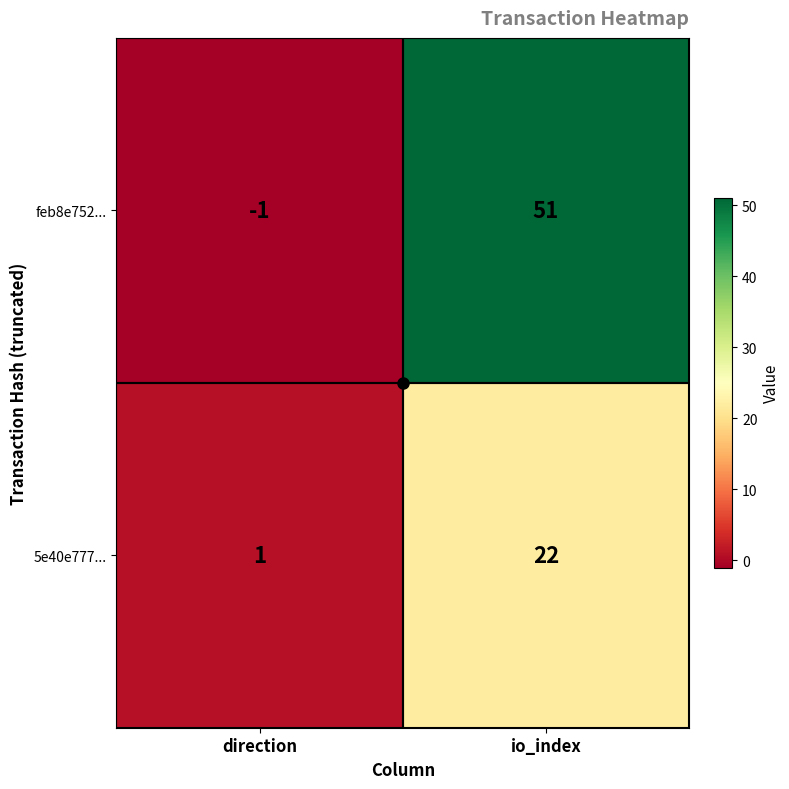

At which category does the chart reach its peak across all series?

io_index